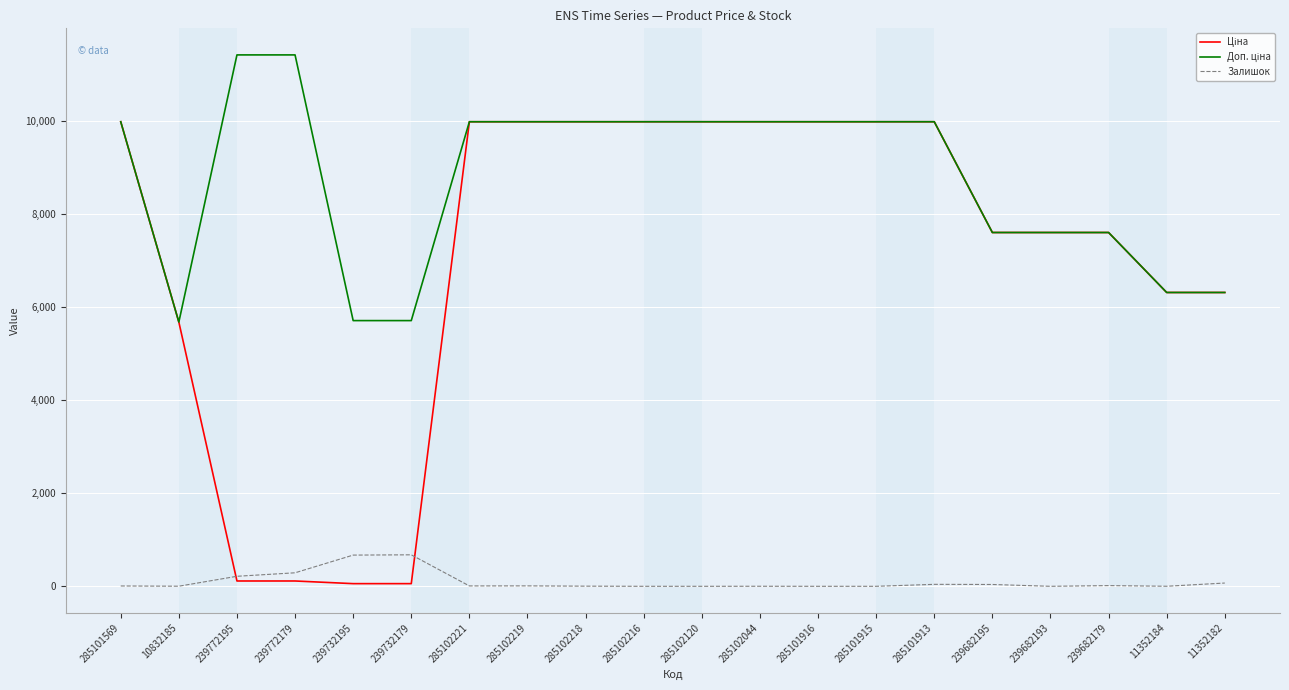

What is the total value across all series at 285101916?

19950.0